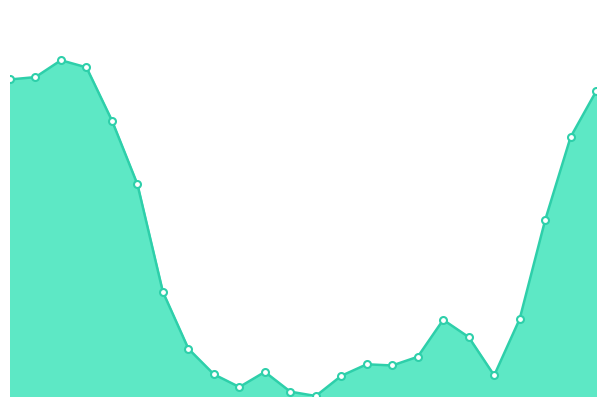

Is this an area chart (filled region under the line)?

Yes